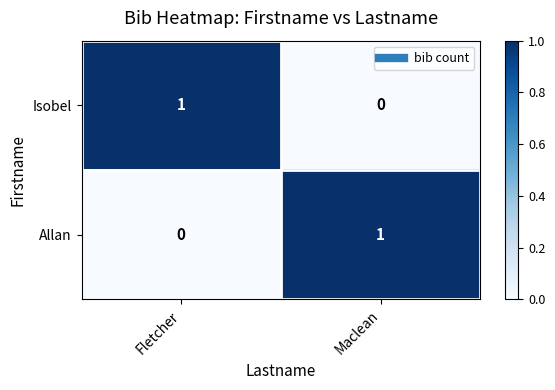

Reading left to right, list all the values displayed in this chart.

Isobel: 1	0
Allan: 0	1